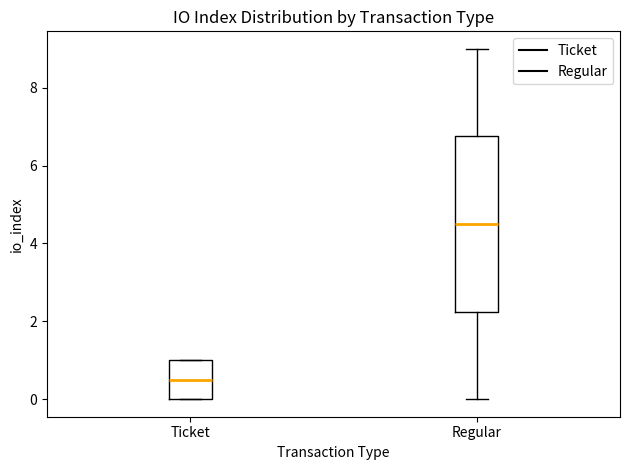

Reading left to right, transcribe this box plot: for each box, give where its median line is, the range the box spans, and where its two whiskers end, as read against the y-axis. The values are not printed on the chart, so give them approximately, as read against the axis.

Ticket: median 0.6, box 0.0 to 1.0, whiskers 0.0 to 1.0
Regular: median 4.6, box 2.2 to 6.8, whiskers 0.0 to 9.0